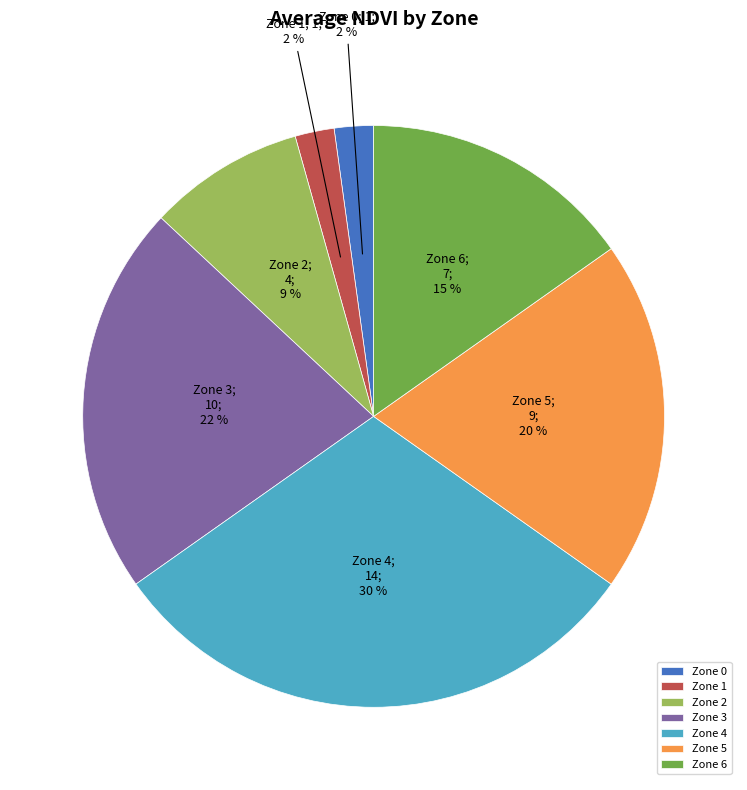

Do Zone 1 and Zone 0 together represent more than half of the pie?

No